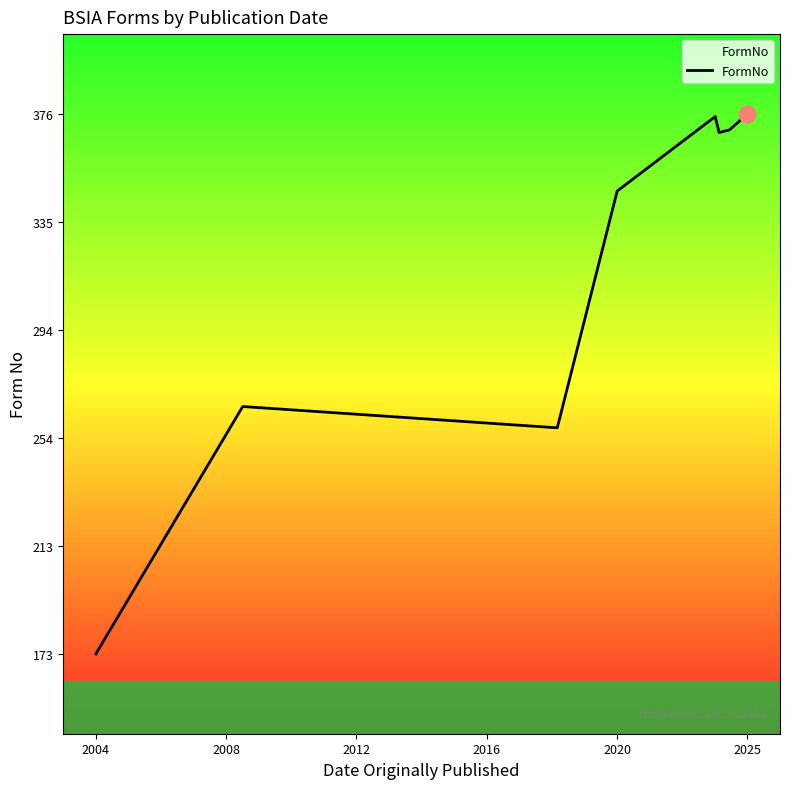

What is the average value?

317